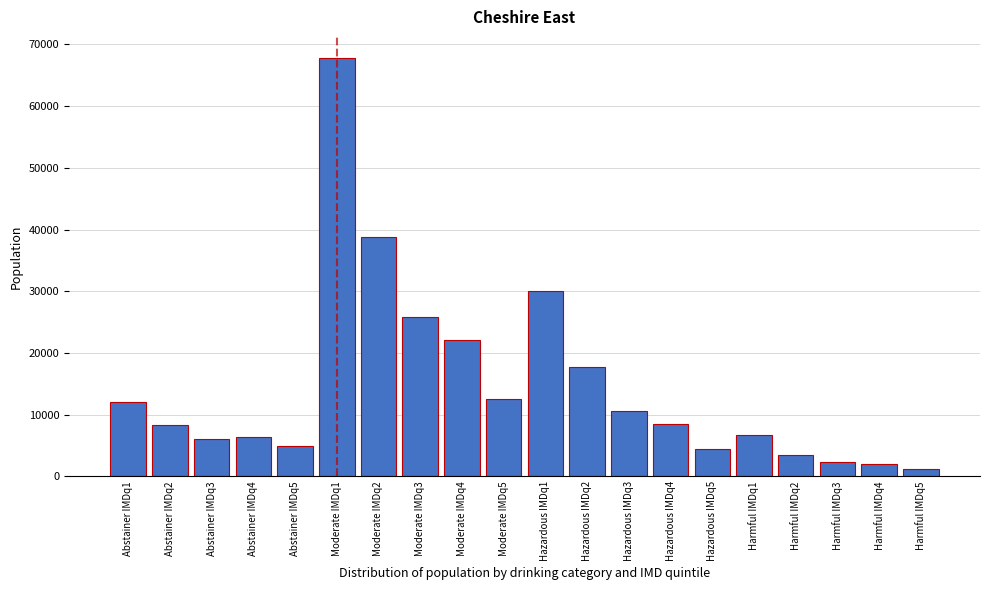

What is the label of the 19th bar from the right?

Abstainer IMDq2